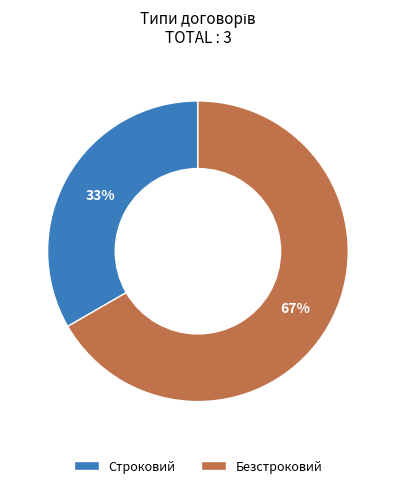

Which category has the biggest portion of the pie?

Безстроковий